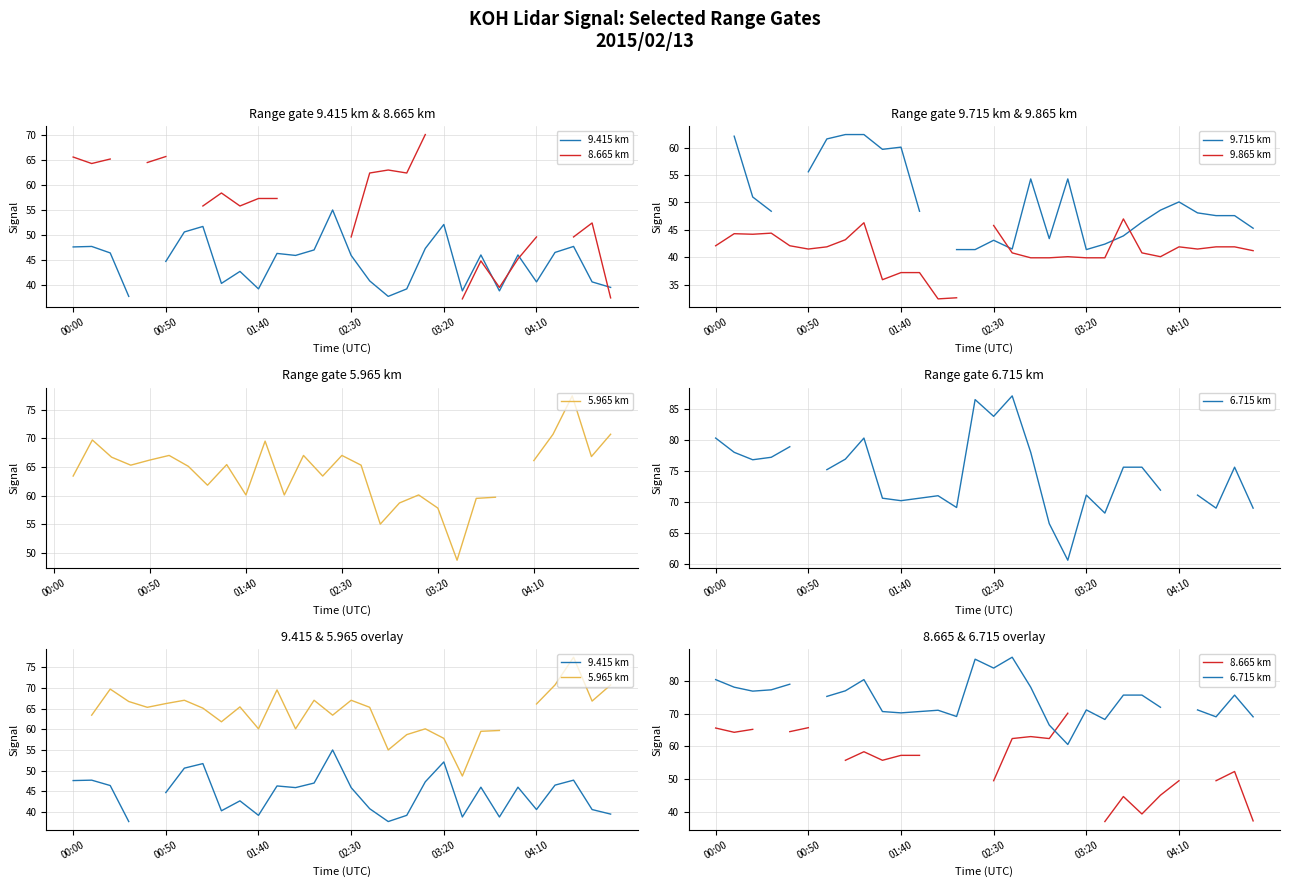

True or false: 6.715 km and 9.415 km cross at least once.

False